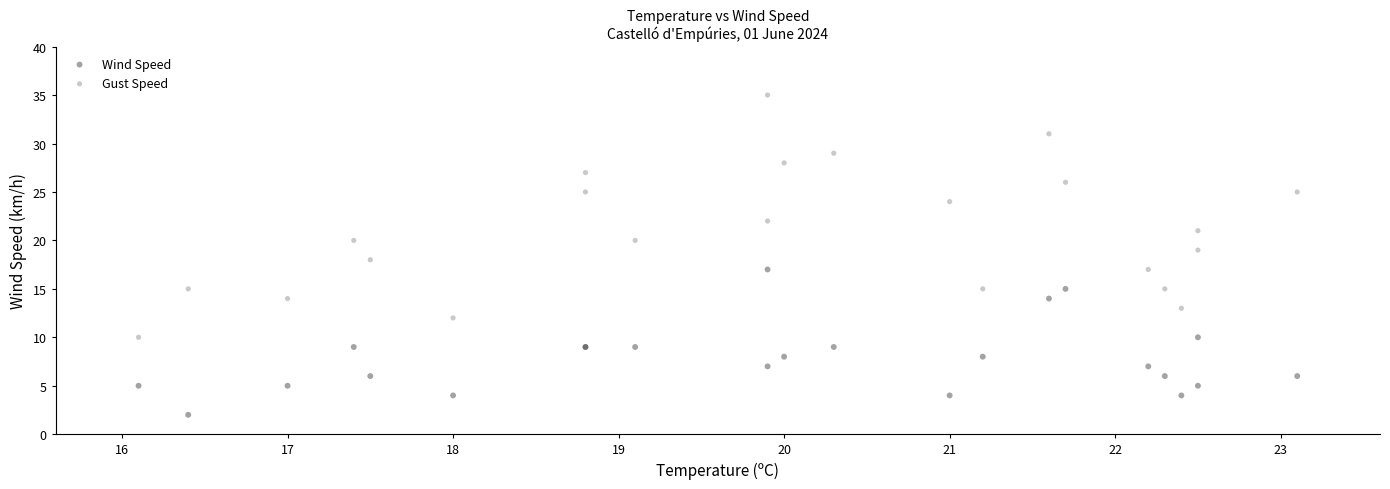

Which series has the widest spread of Y values?

Gust Speed